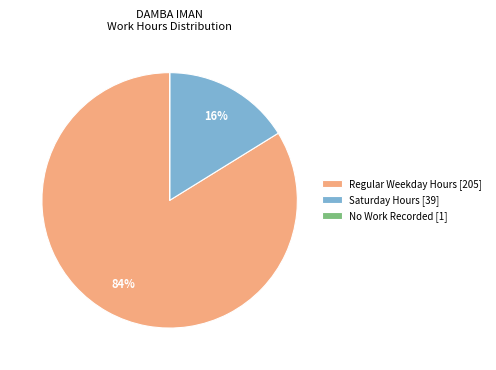

Which slice is the largest?

Regular Weekday Hours [205]